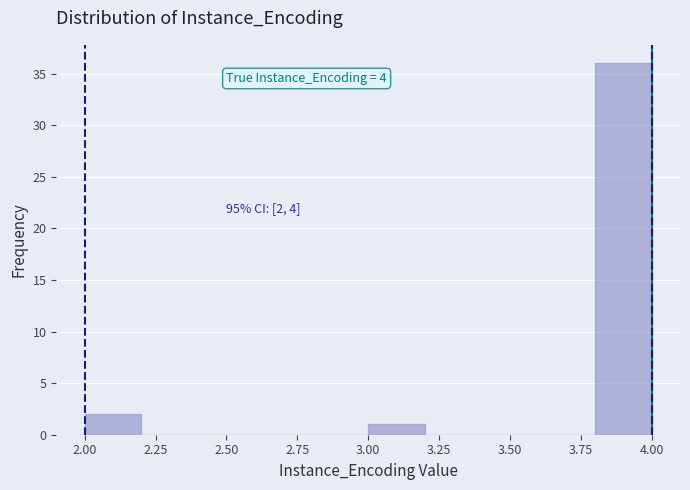

Which range on the x-axis has the tallest bar?

3.8 to 4.0